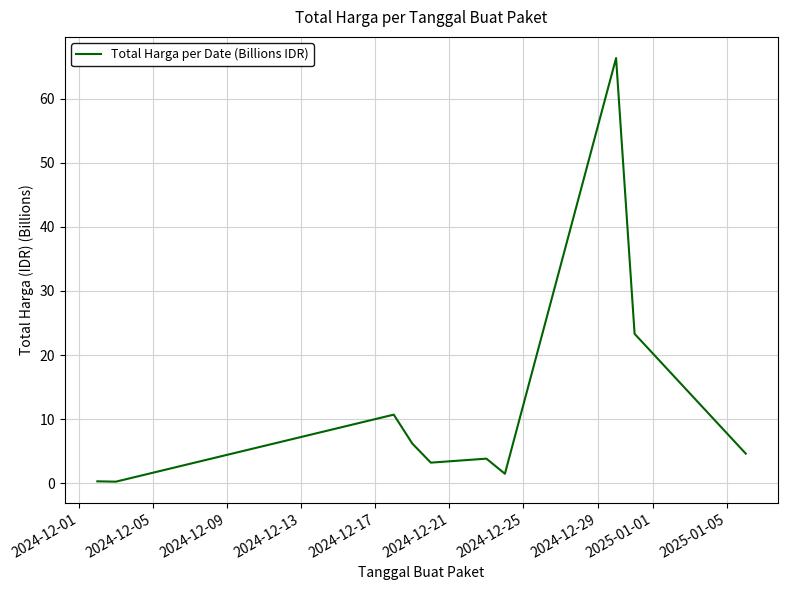

What is the greatest value displayed?

66.3